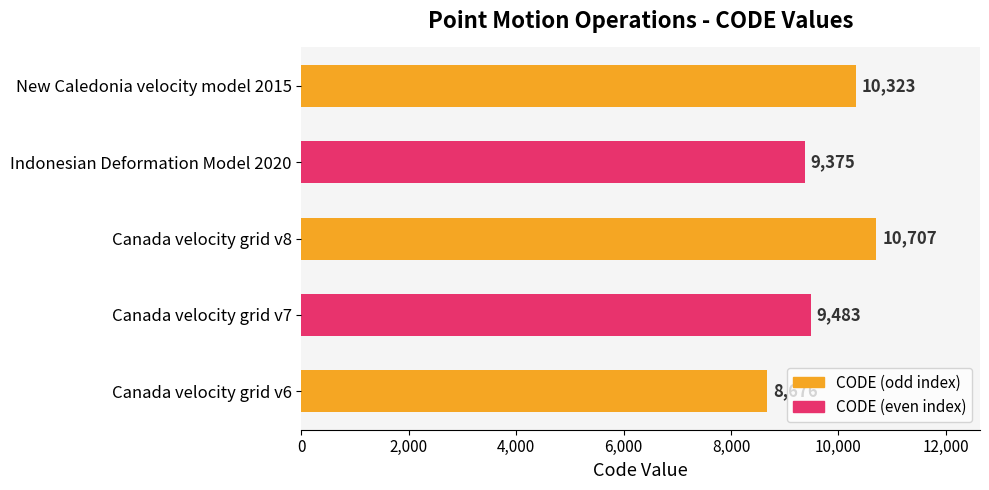

Is it true that the value at Indonesian Deformation Model 2020 is 9375?

True